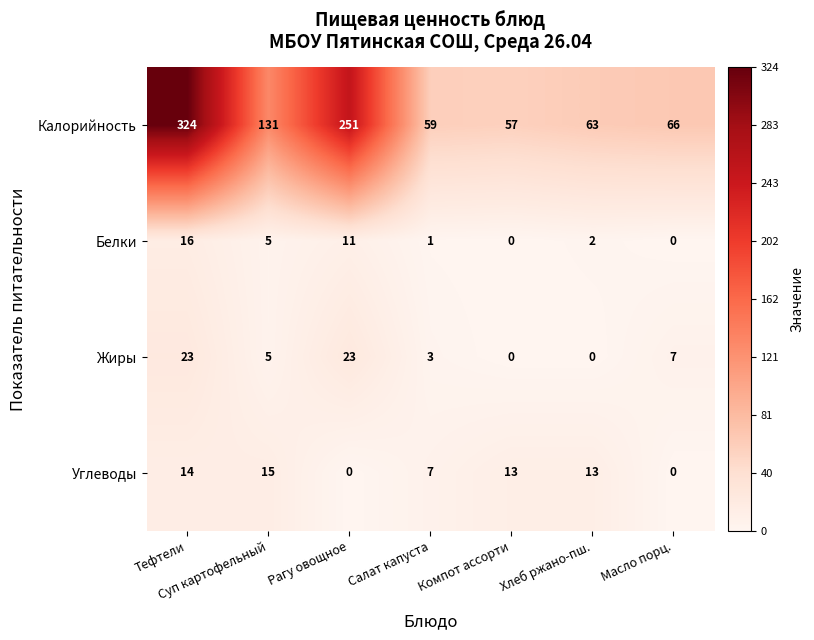

How many data points does each series have?

7